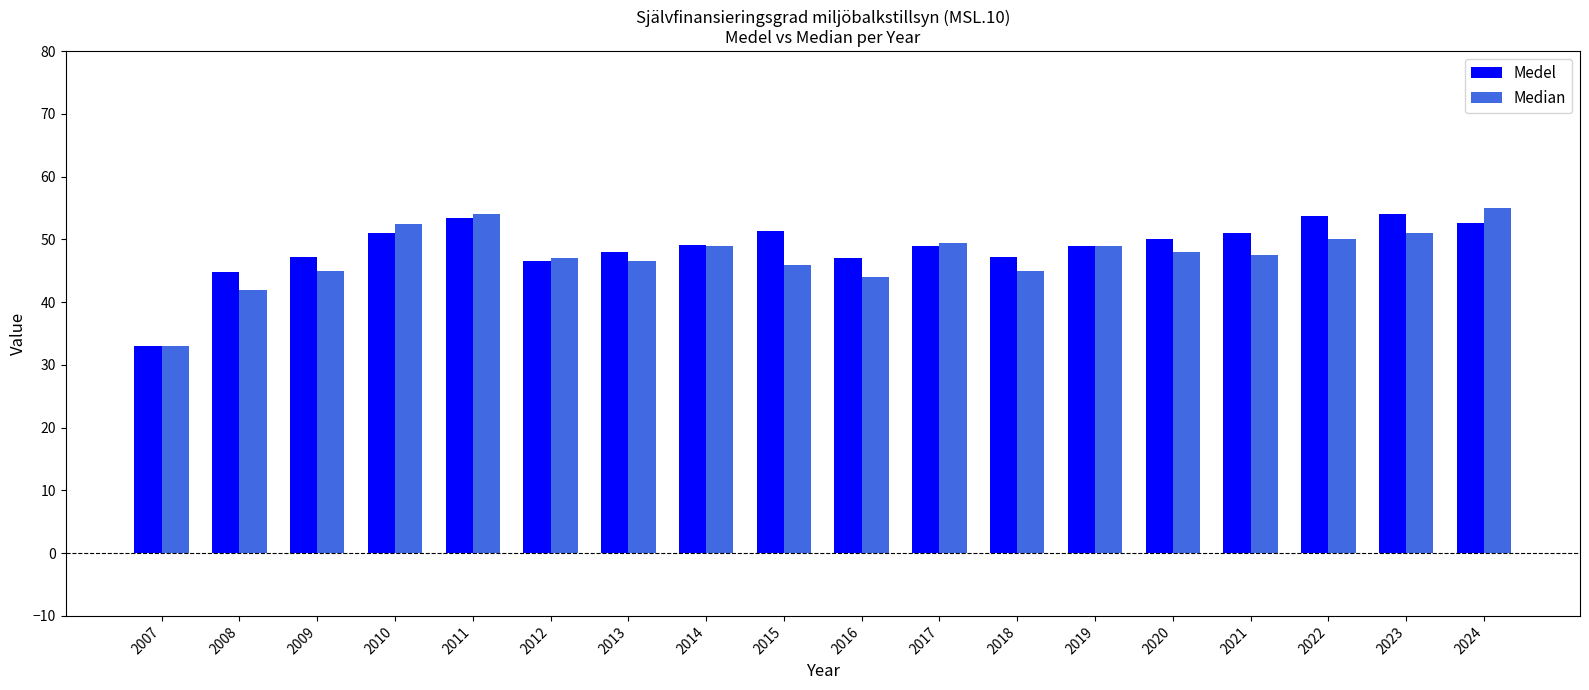

How many data points does each series have?

18